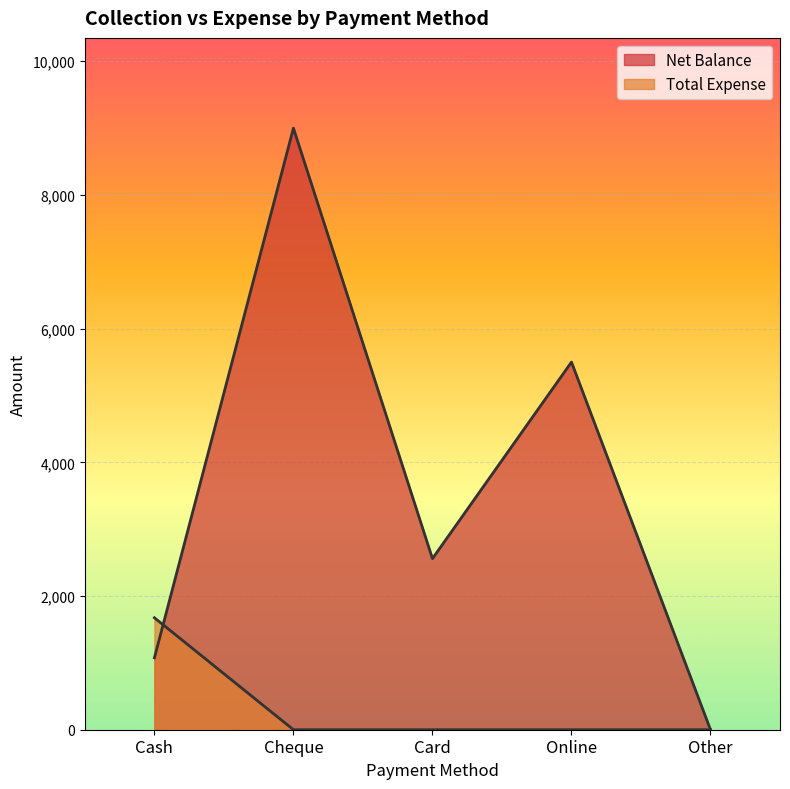

True or false: Net Balance and Total Expense cross at least once.

True